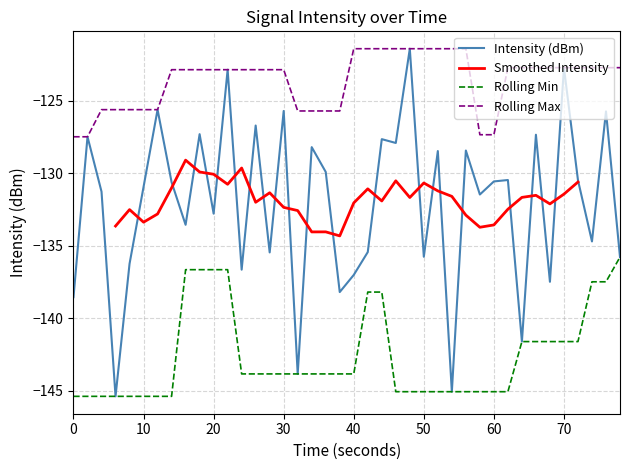

True or false: Rolling Min and Rolling Max intersect in this chart.

False